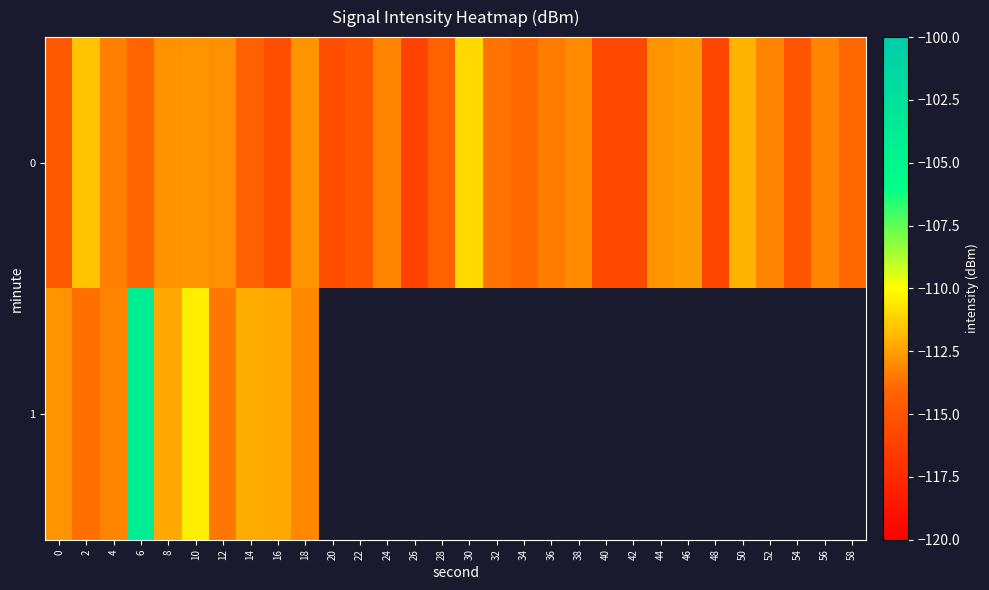

How many data points in 0 are less than -113?

21